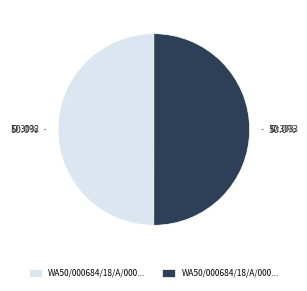

How many segments does this pie chart have?

2